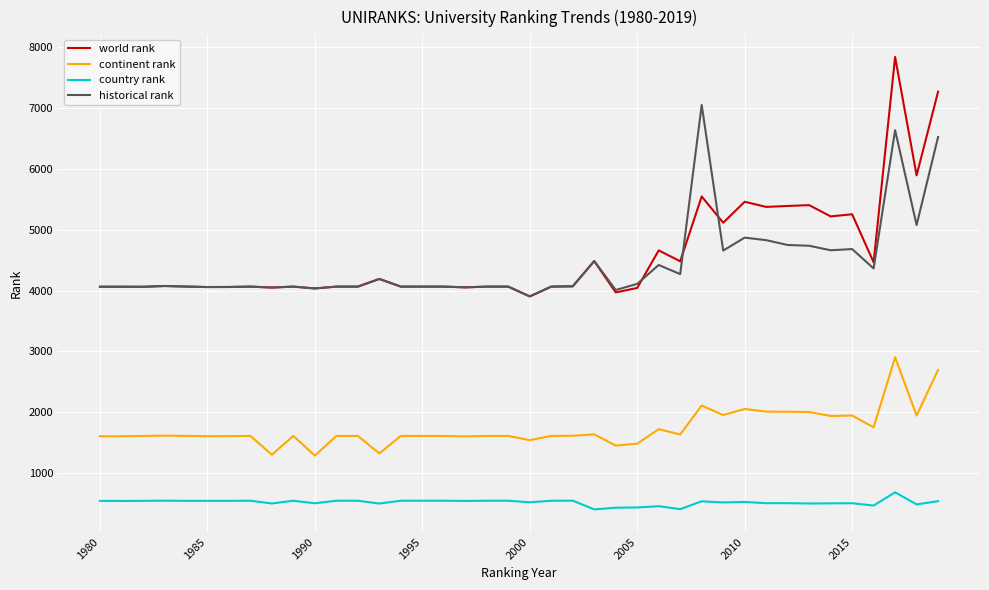

Which series has the largest range (max minus min)?

world rank